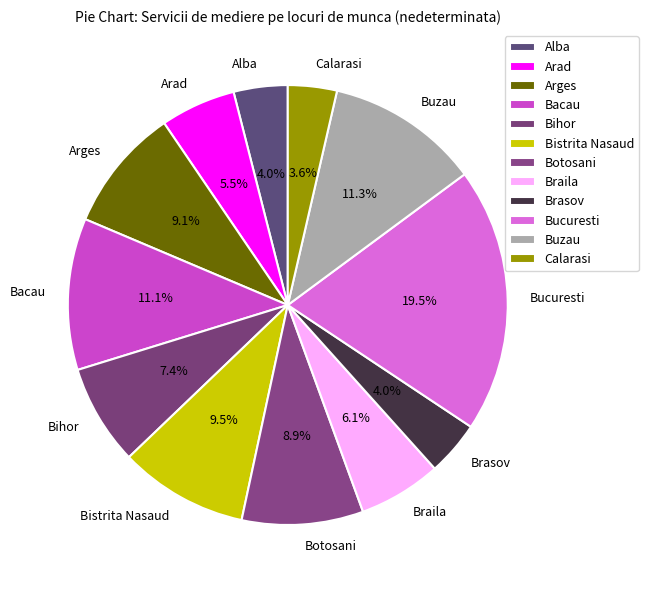

To the nearest percent, what is the average slice percentage?

8%